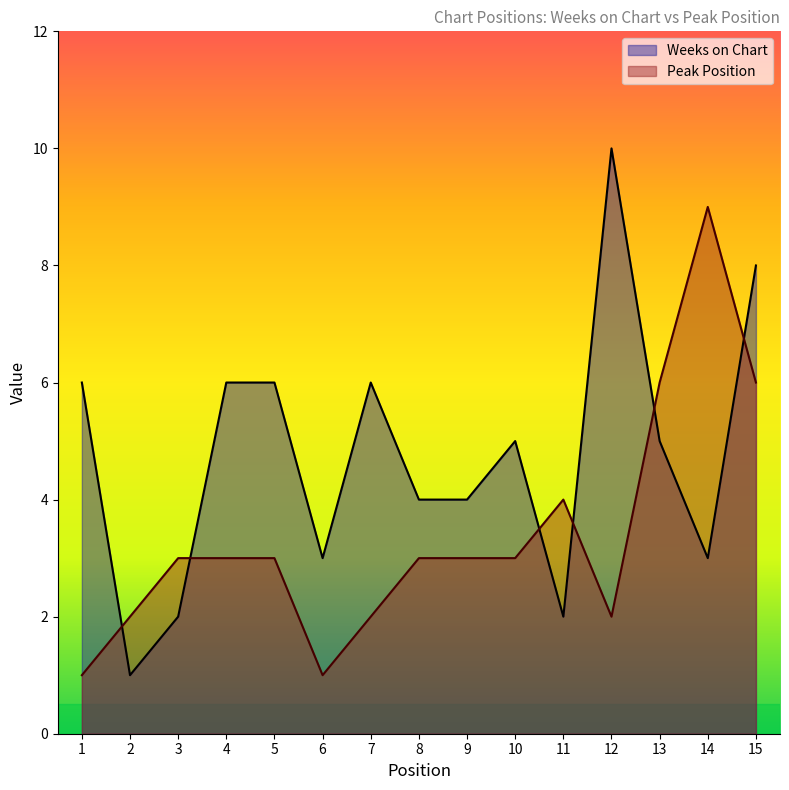

What is the total value across all series at 10?

8